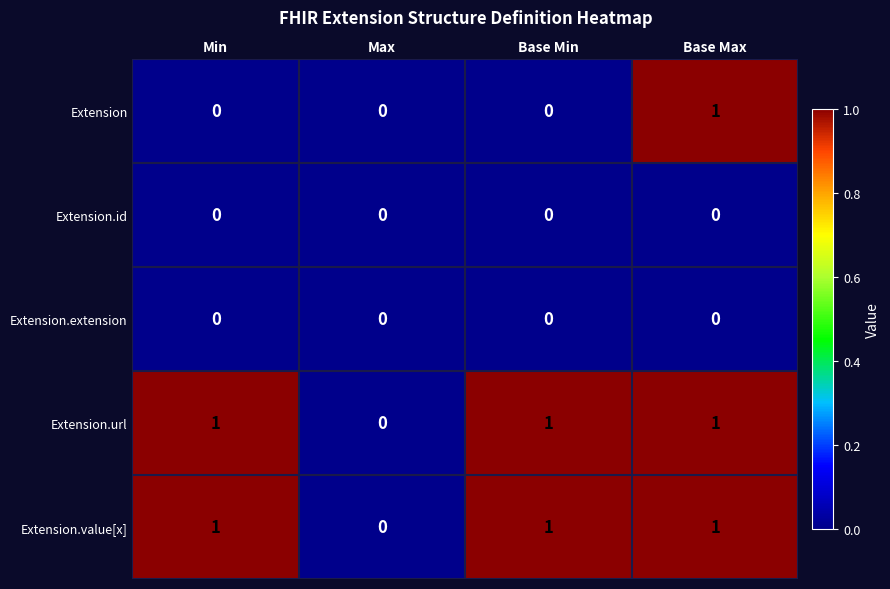

At which category is the sum across all series the highest?

Base Max